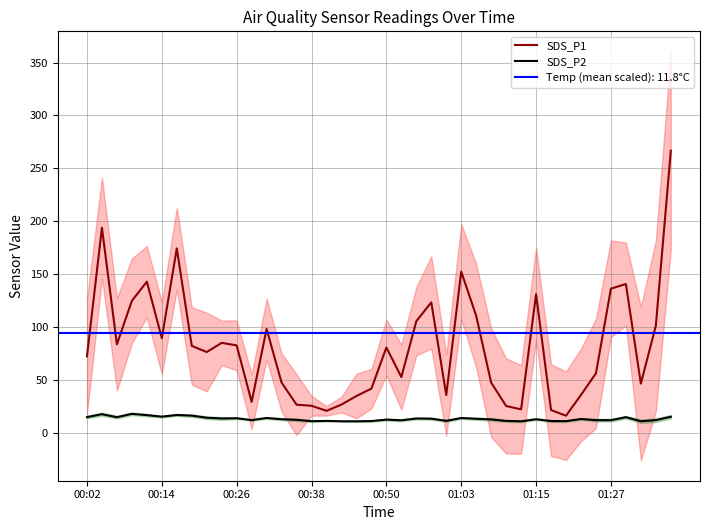

What is the spread (max minus min) of values at 12?

84.2